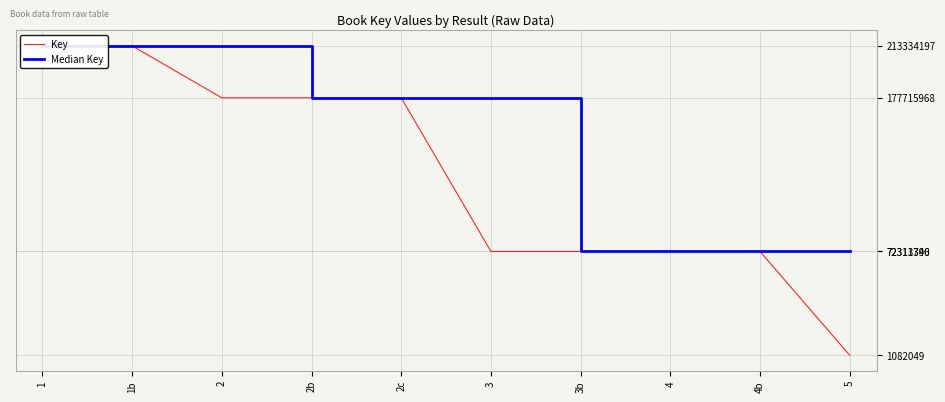

Reading right to left, list all the values displayed in this chart.

Key: 1082049	72313396	72313396	72311740	72311740	177715968	177715968	177715968	213334197	213334197
Median Key: 72313396	72313396	72311740	72311740	177715968	177715968	177715968	213334197	213334197	213334197